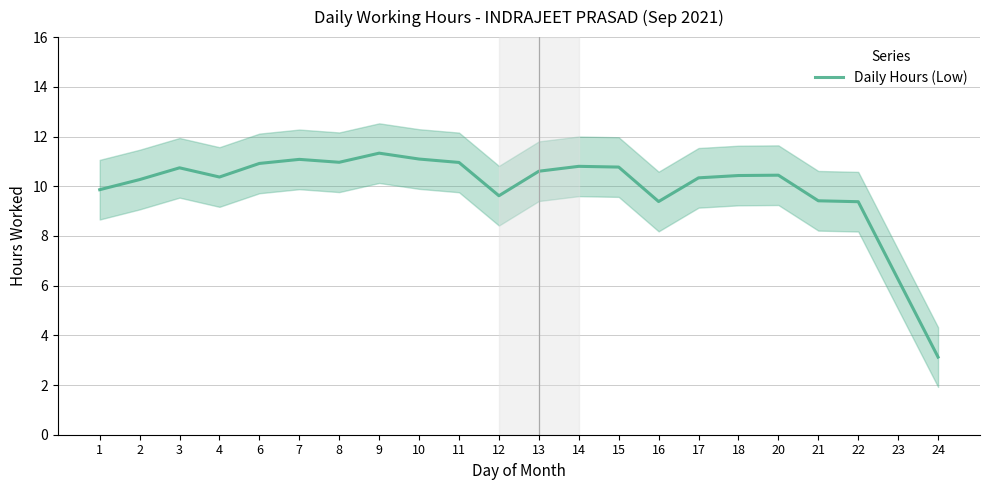

Reading left to right, extract all data points from this chart.

1=9.9	2=10.3	3=10.7	4=10.4	6=10.9	7=11.1	8=11.0	9=11.3	10=11.1	11=11.0	12=9.6	13=10.6	14=10.8	15=10.8	16=9.4	17=10.3	18=10.4	20=10.4	21=9.4	22=9.4	23=6.2	24=3.1